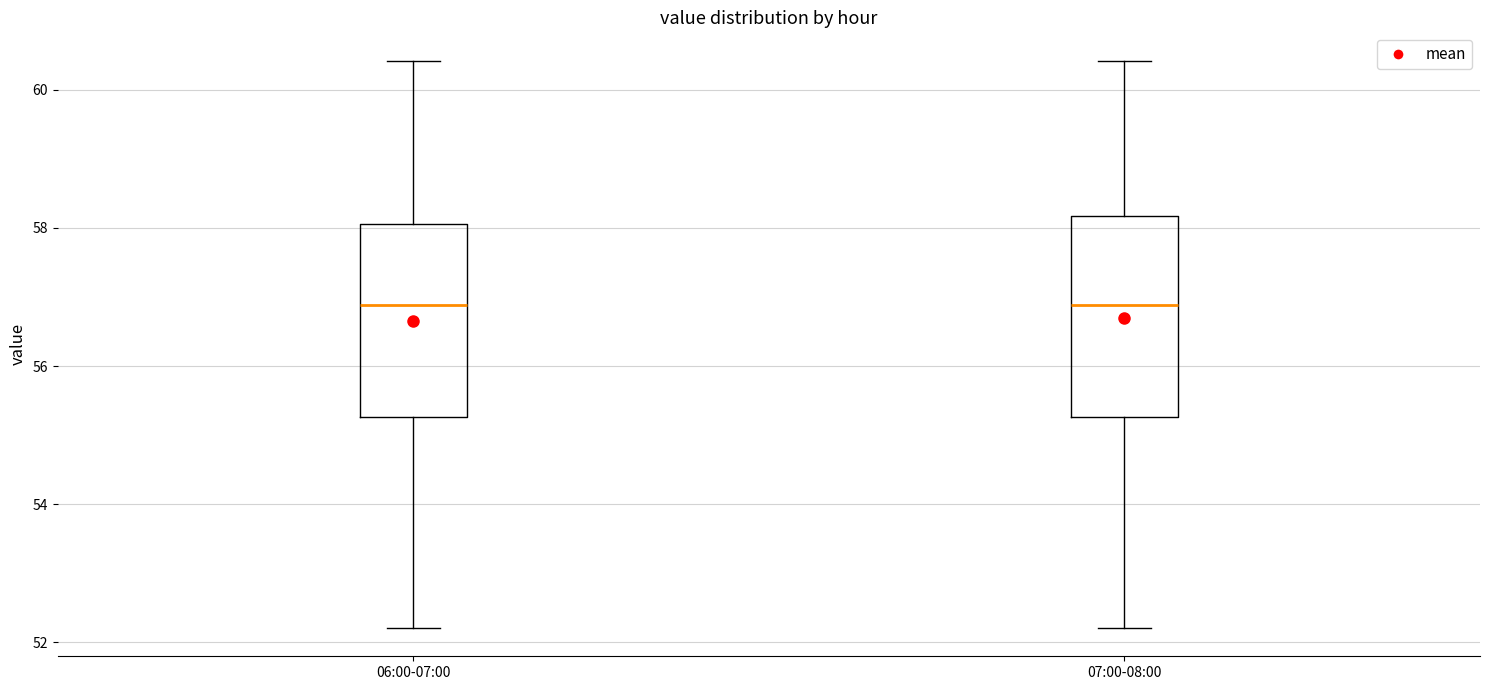

Reading left to right, transcribe this box plot: for each box, give where its median line is, the range the box spans, and where its two whiskers end, as read against the y-axis. The values are not printed on the chart, so give them approximately, as read against the axis.

06:00-07:00: median 56.8, box 55.2 to 58.0, whiskers 52.2 to 60.4
07:00-08:00: median 56.8, box 55.2 to 58.2, whiskers 52.2 to 60.4